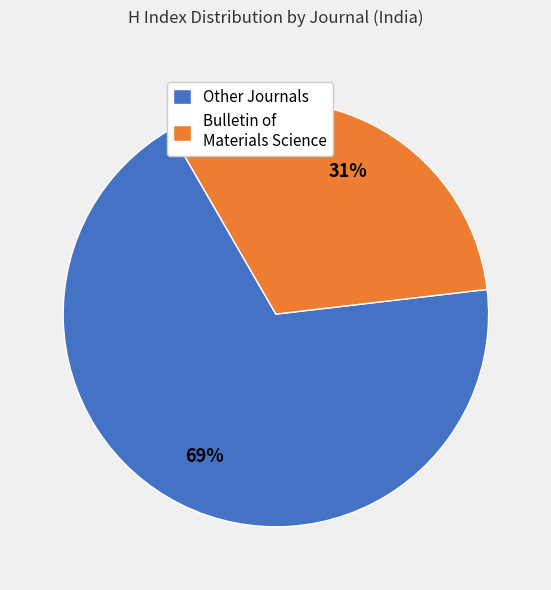

Which has a higher value, Other Journals or Bulletin of Materials Science?

Other Journals